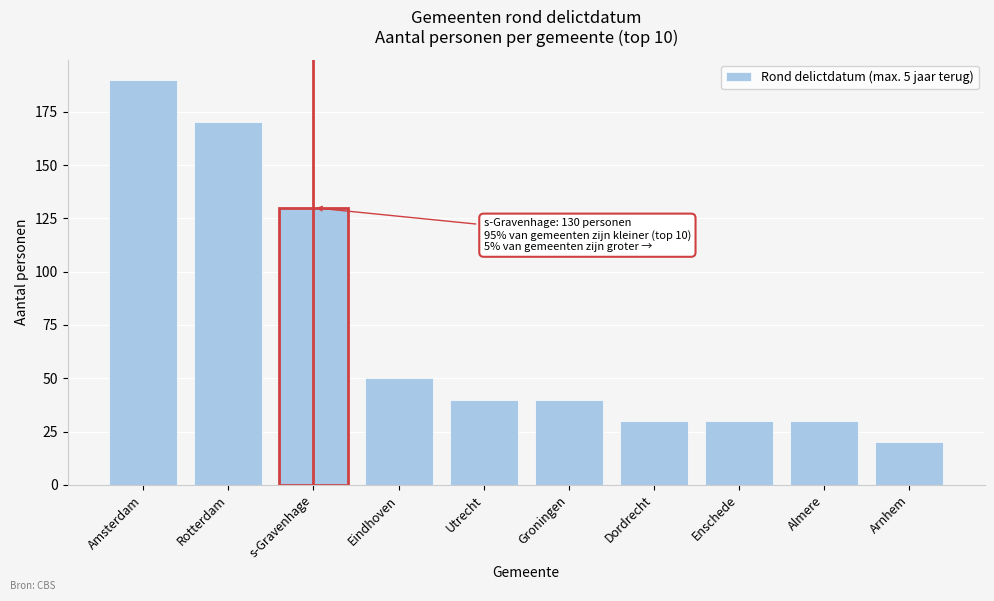

Reading left to right, list all the values displayed in this chart.

Amsterdam=190	Rotterdam=170	s-Gravenhage=130	Eindhoven=50	Utrecht=40	Groningen=40	Dordrecht=30	Enschede=30	Almere=30	Arnhem=20